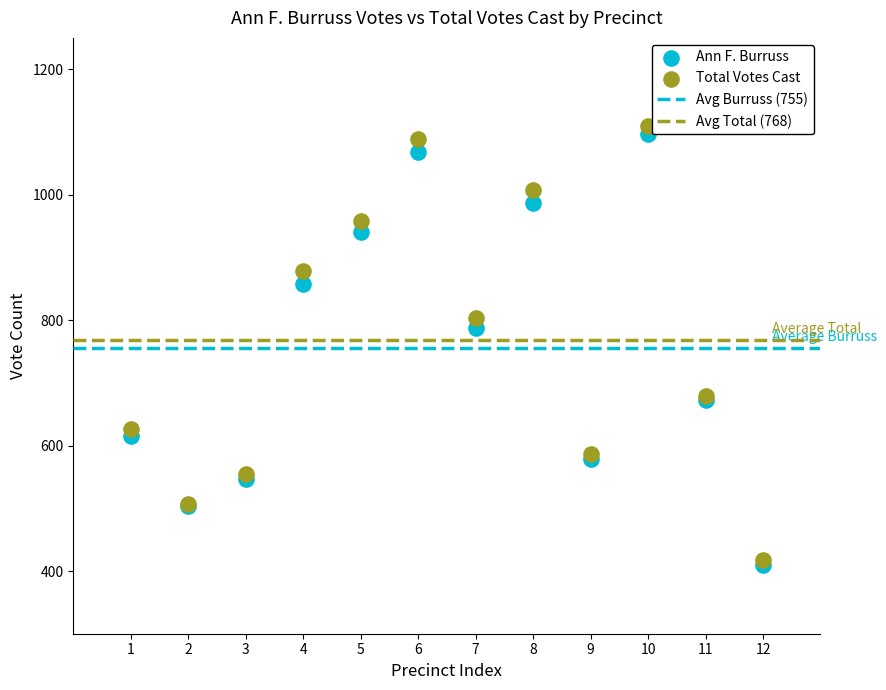

Across all series, what Y value is closest to 760?

788